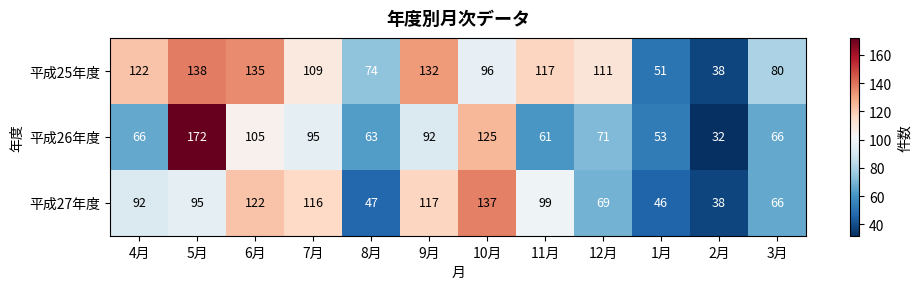

Rank the series by their maximum value, from lowest to highest.

平成27年度, 平成25年度, 平成26年度